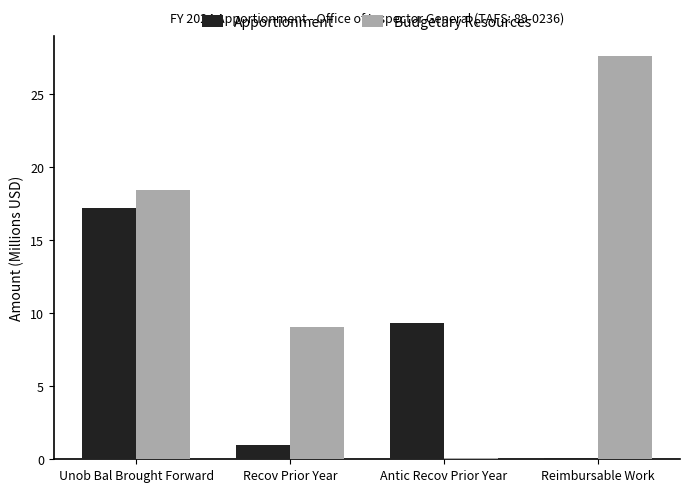

What is the total value across all series at Antic Recov Prior Year?

9.4